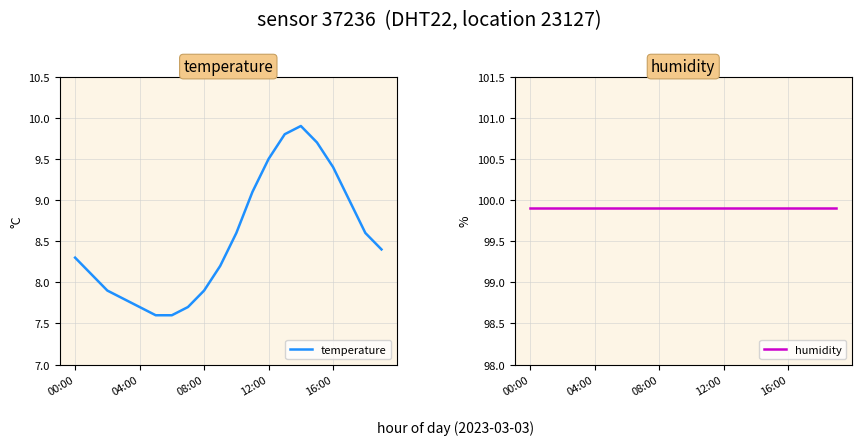

True or false: temperature has a value of 10.9 at 00:00.

False